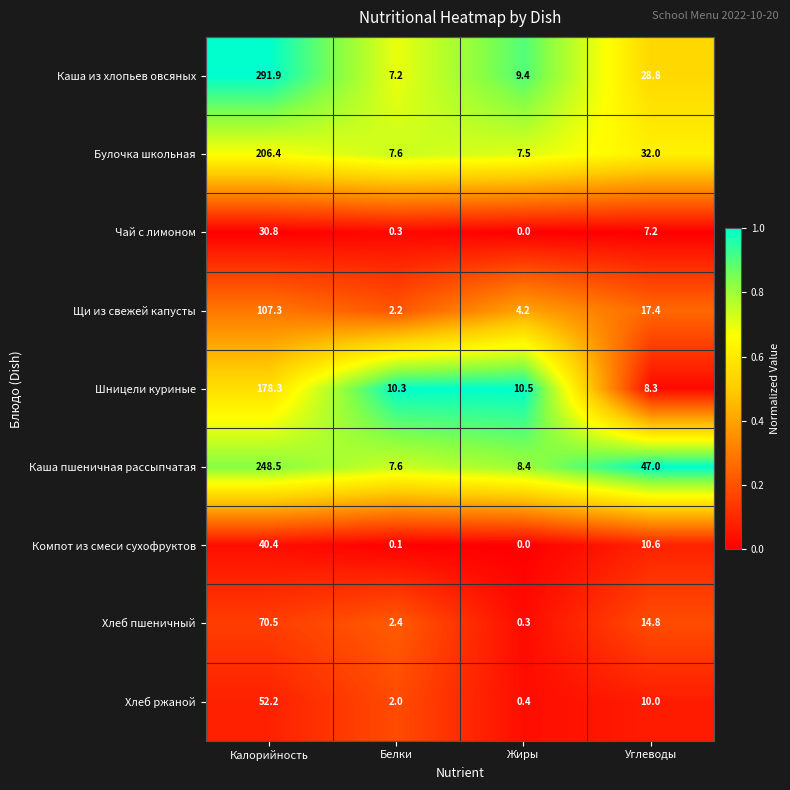

List the labels in order of Шницели куриные value, largest first.

Калорийность, Жиры, Белки, Углеводы